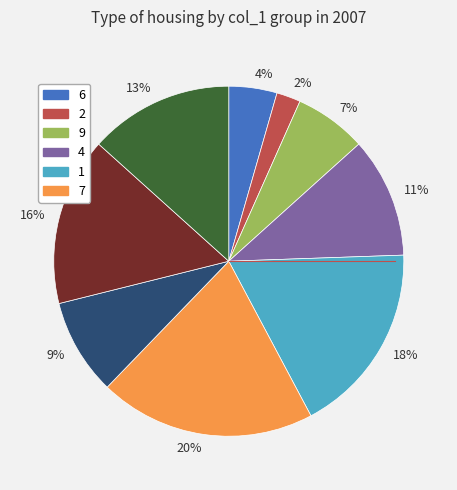

Is there a majority slice in this chart?

No